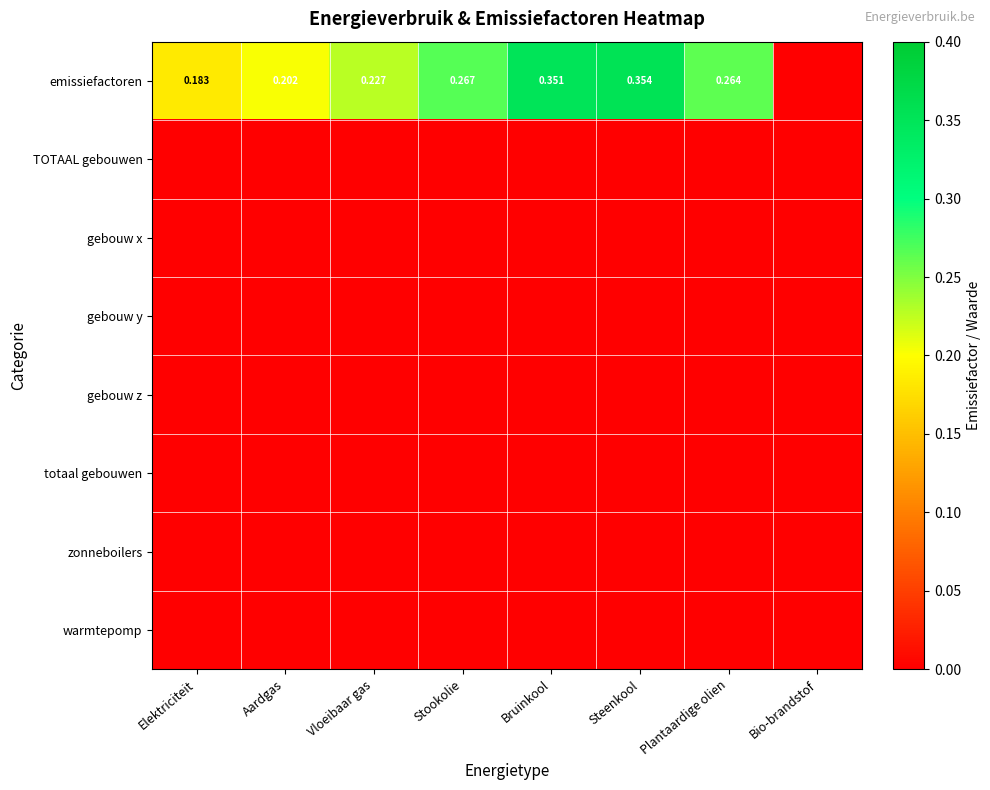

How many series are shown in this chart?

8